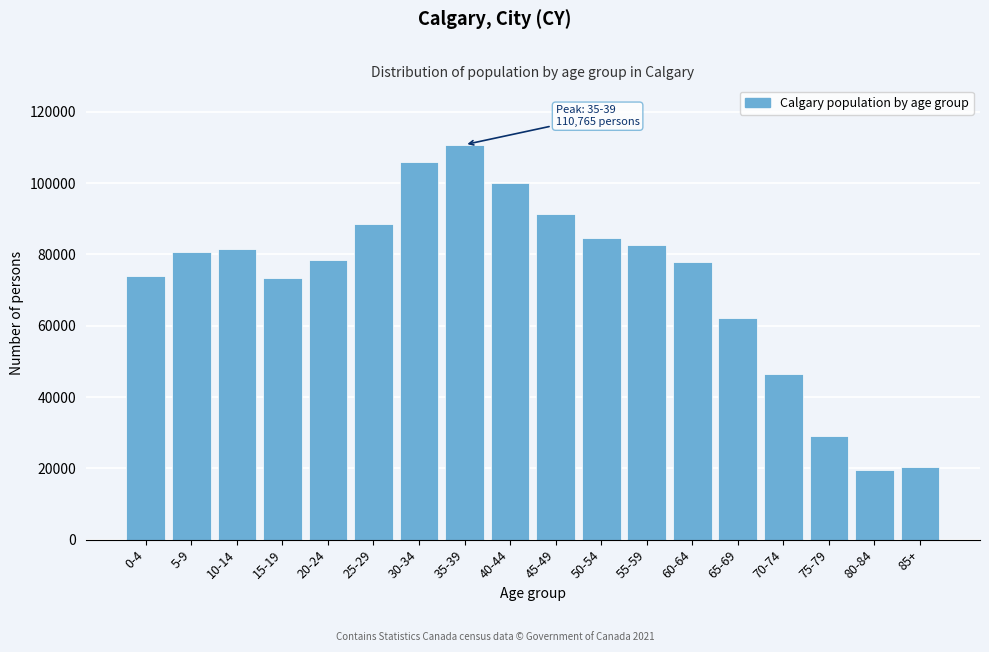

Which has a higher value, 50-54 or 15-19?

50-54